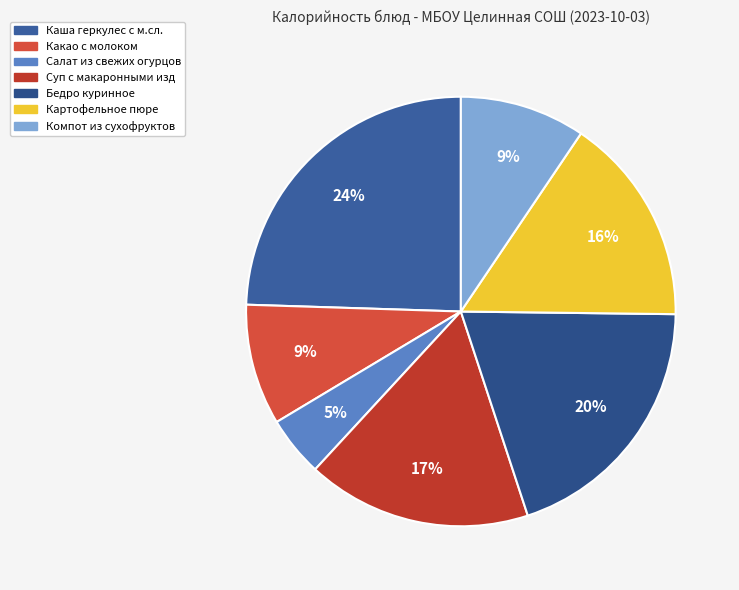

What is the smallest slice in the pie chart?

Салат из свежих огурцов